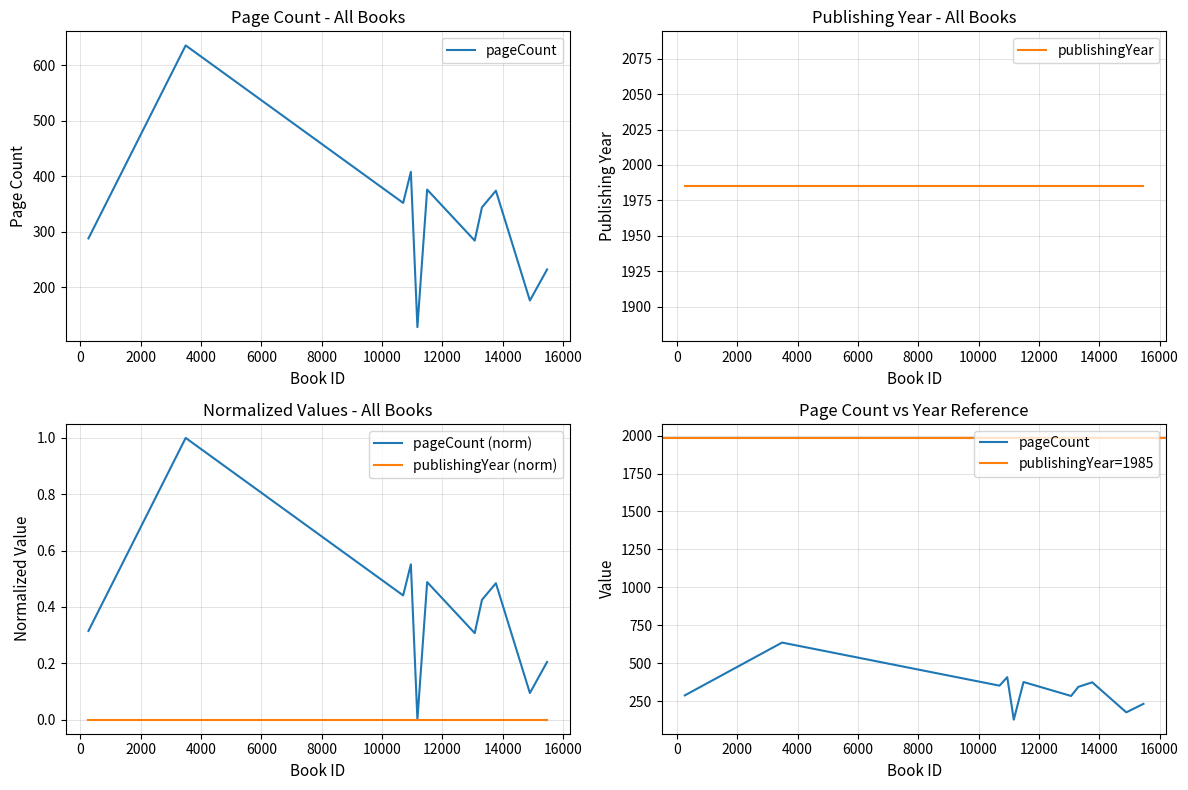

Does the chart display data point markers on the line(s)?

No